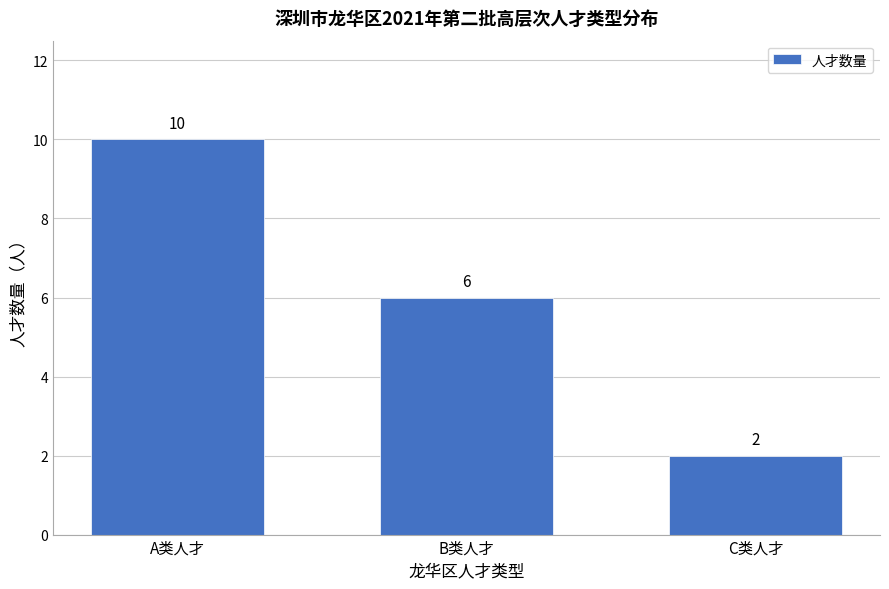

Reading left to right, what are all the values shown in this chart?

A类人才=10	B类人才=6	C类人才=2